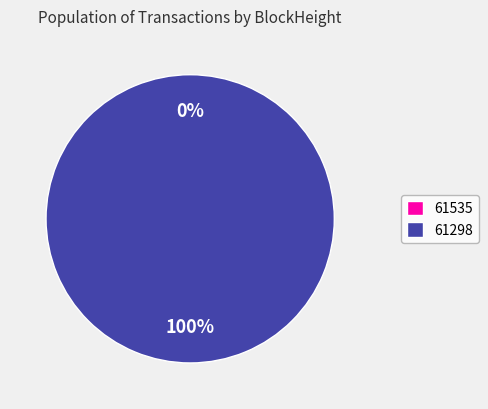

Between 61535 and 61298, which is larger?

61298